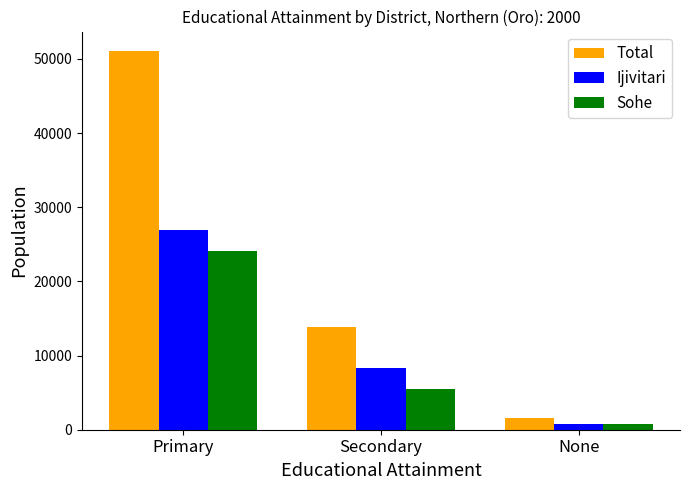

Is the value of Ijivitari at None greater than the value of Total at Secondary?

No